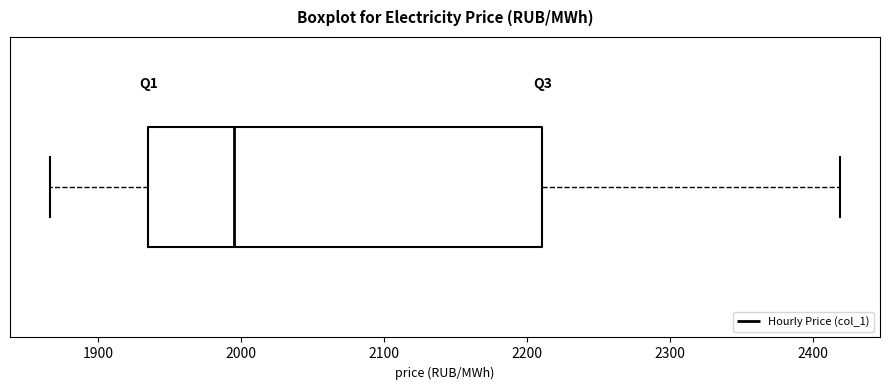

Where does the right whisker of the box end on the x-axis? The values are not printed on the chart, so give them approximately, as read against the axis.

2420